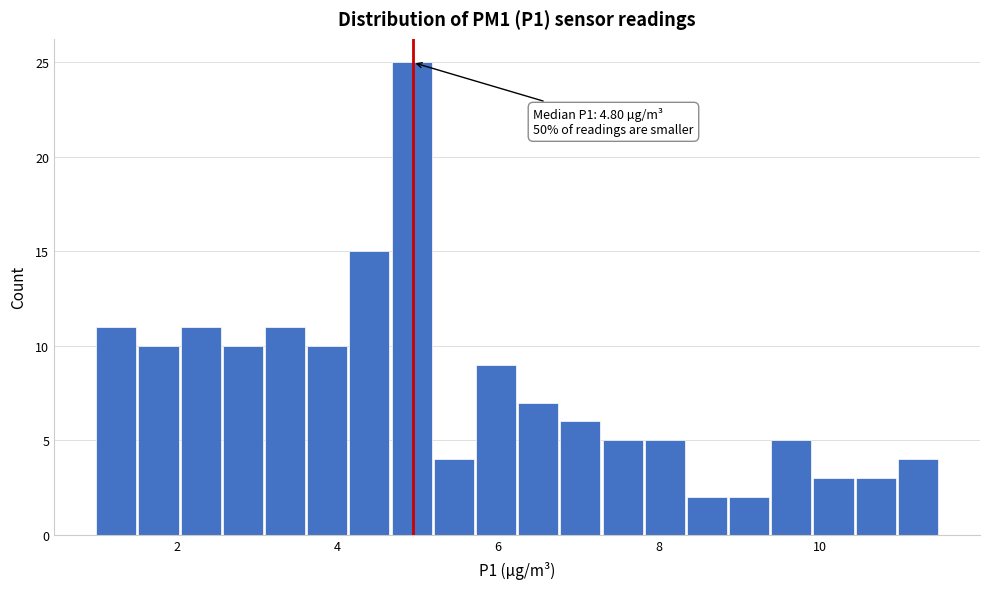

Around what value on the x-axis is the tallest bar? Give the approximate position of its centre, as read against the axis.

5.0